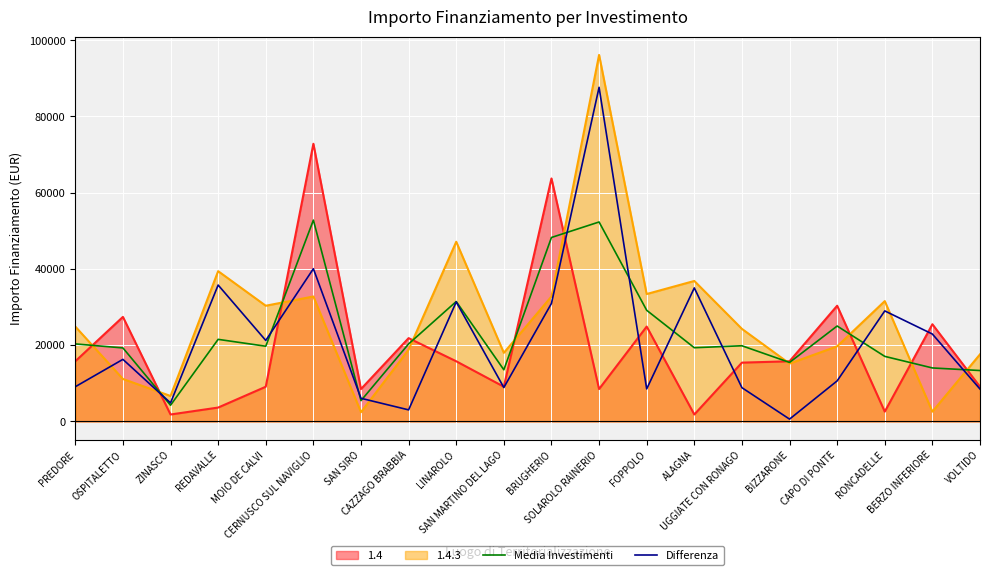

List the series in order of their peak value, lowest first.

Media Investimenti, 1.4, Differenza, 1.4.3